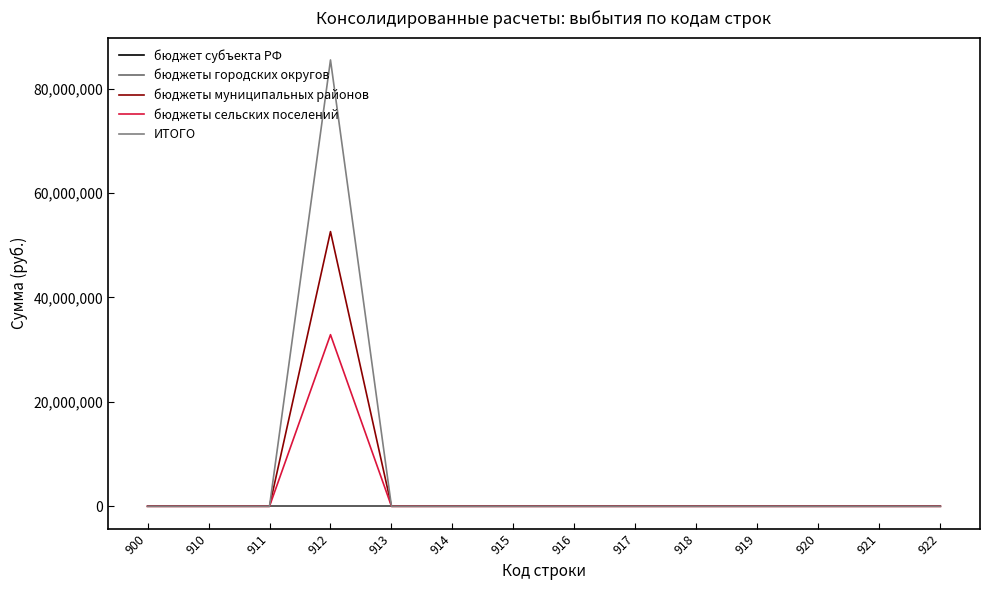

The ИТОГО series shows 0.0 at 913. True or false?

True